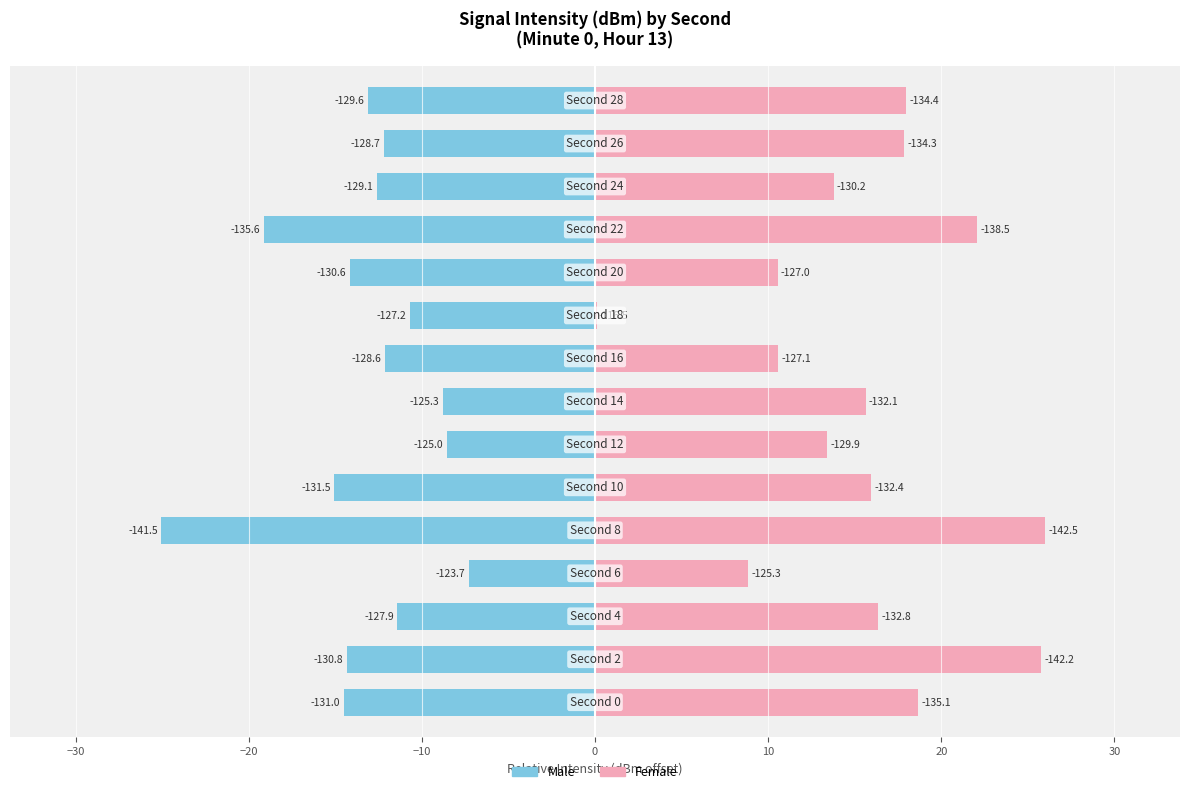

The value of Male at 40 is -21.8. True or false?

False